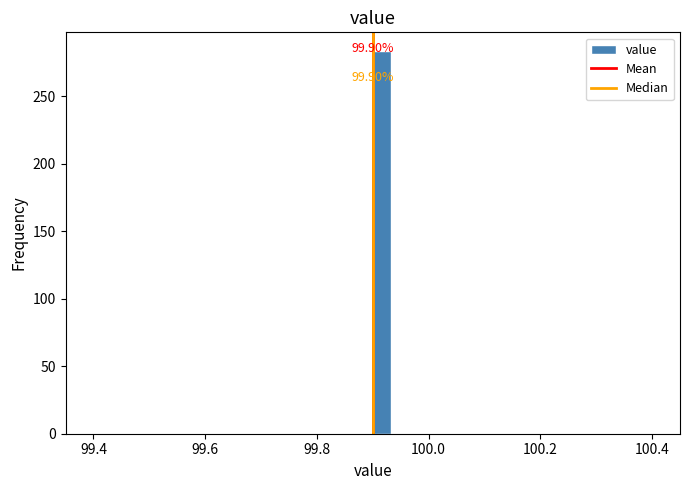

Around what value on the x-axis is the tallest bar? Give the approximate position of its centre, as read against the axis.

99.92